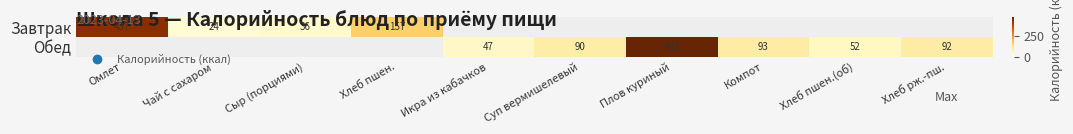

True or false: Завтрак has a value of 36.0 at Сыр (порциями).

True